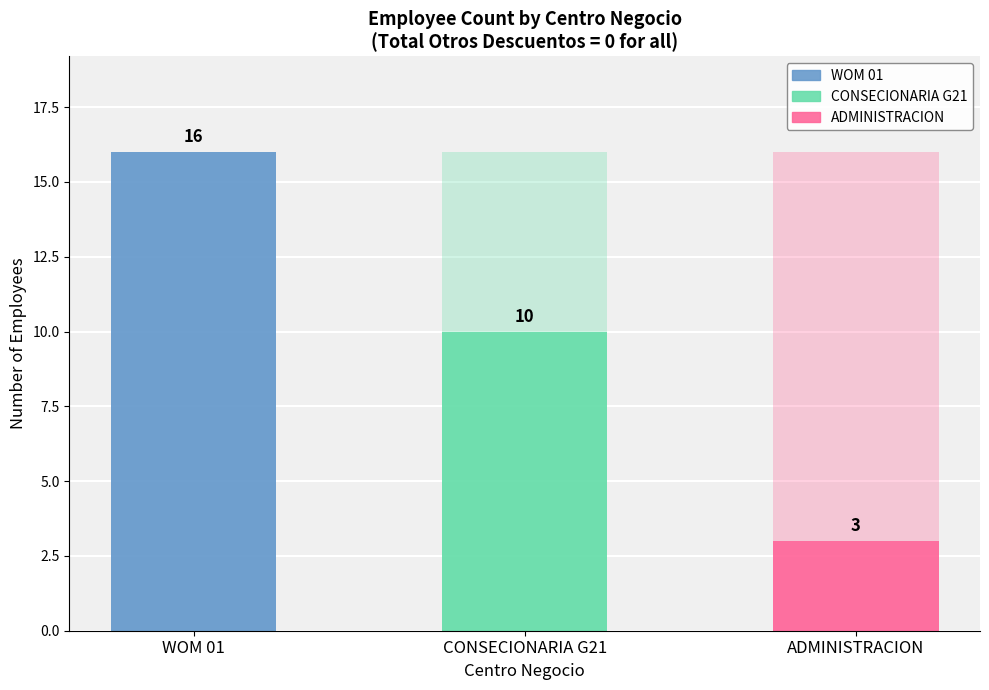

What is the value of the 1st bar from the left?

16